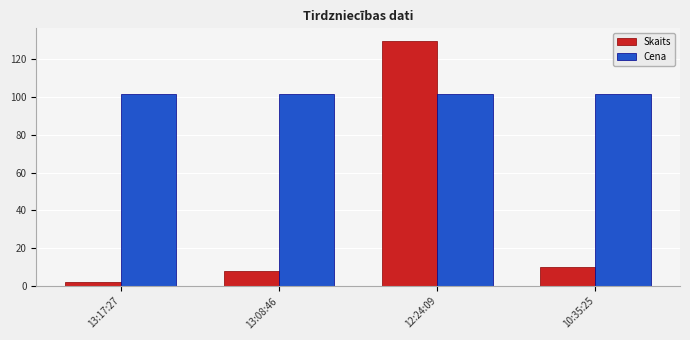

What is the average value of the Skaits series?

37.5